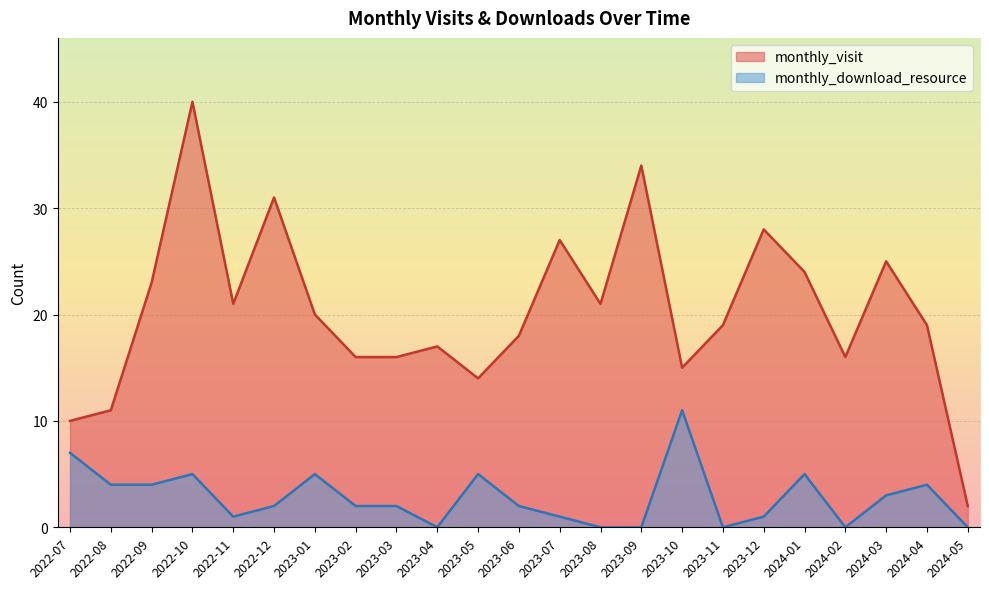

What is the difference between the maximum and minimum values in the monthly_visit series?

38